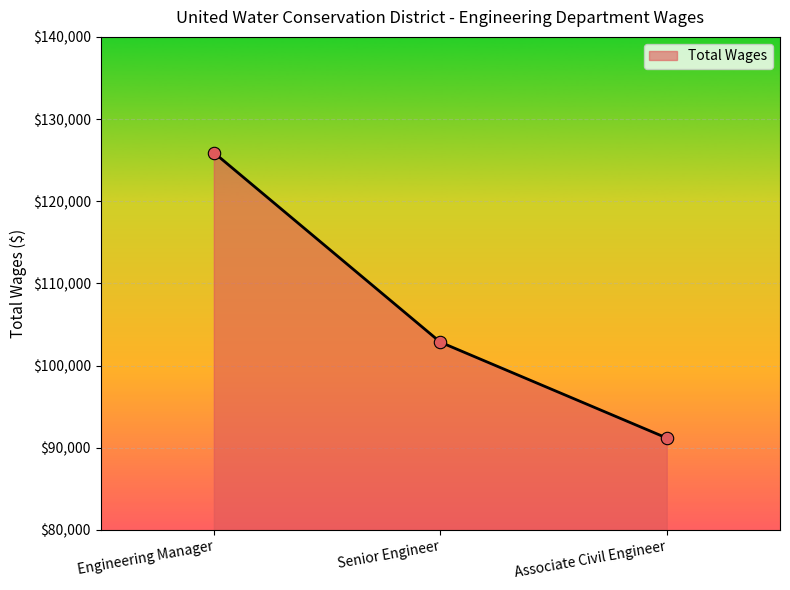

What is the change in value from Senior Engineer to Associate Civil Engineer?

-11665